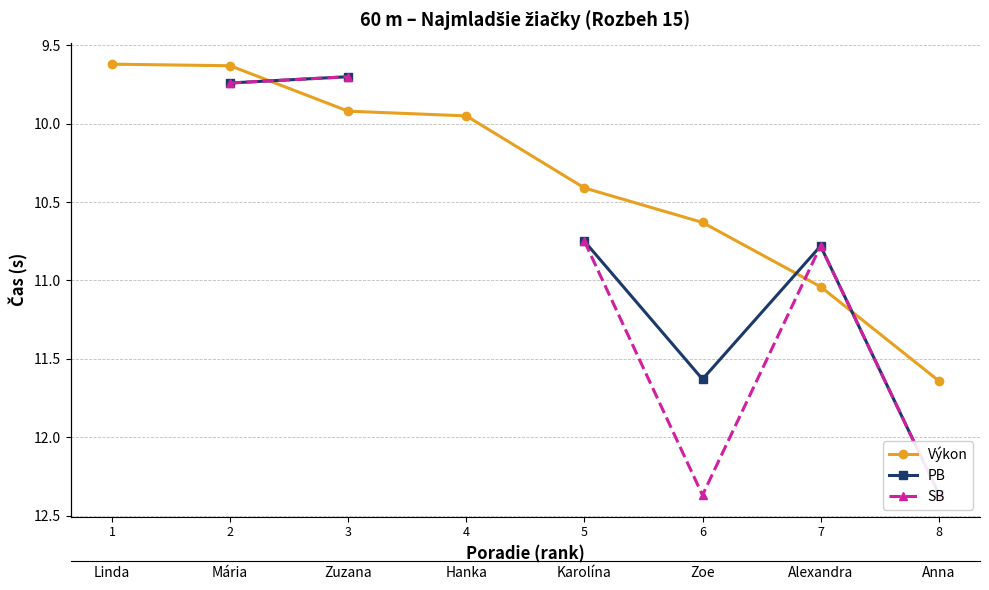

How many values in the Výkon series are below 10?

4